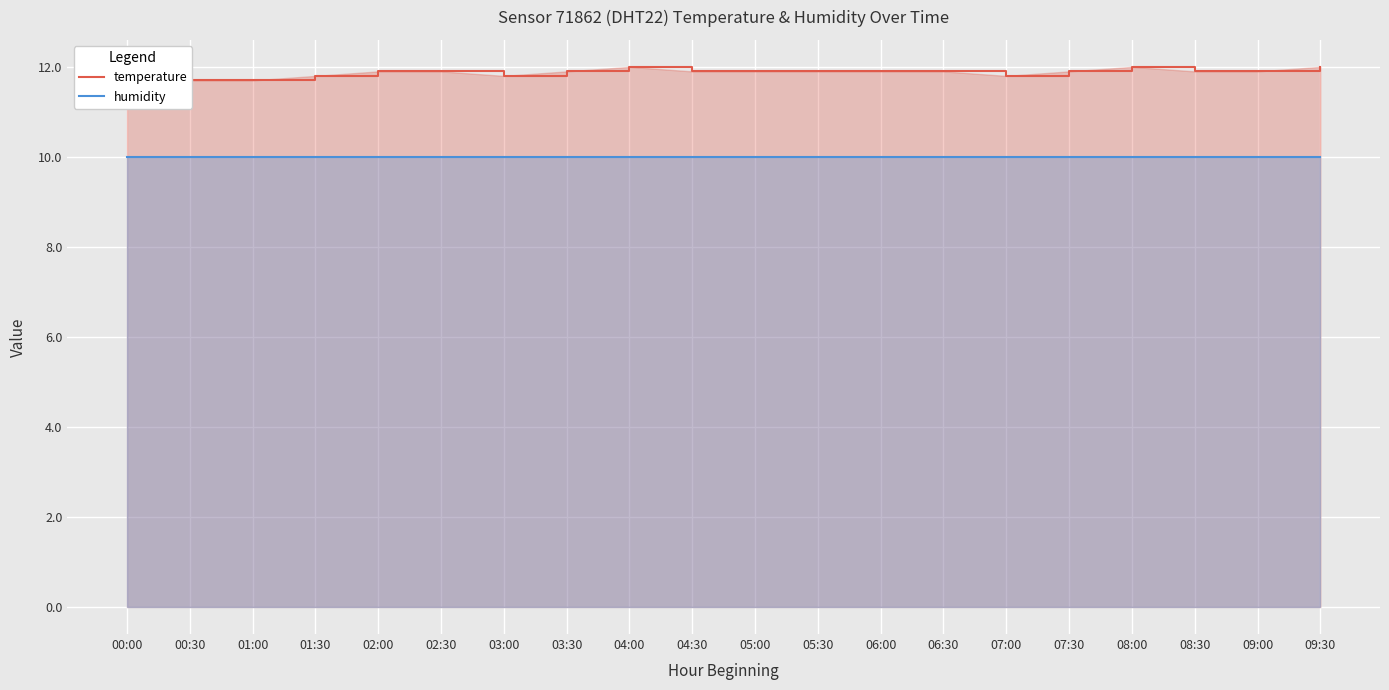

Is it true that humidity equals 4.8 at 04:00?

False